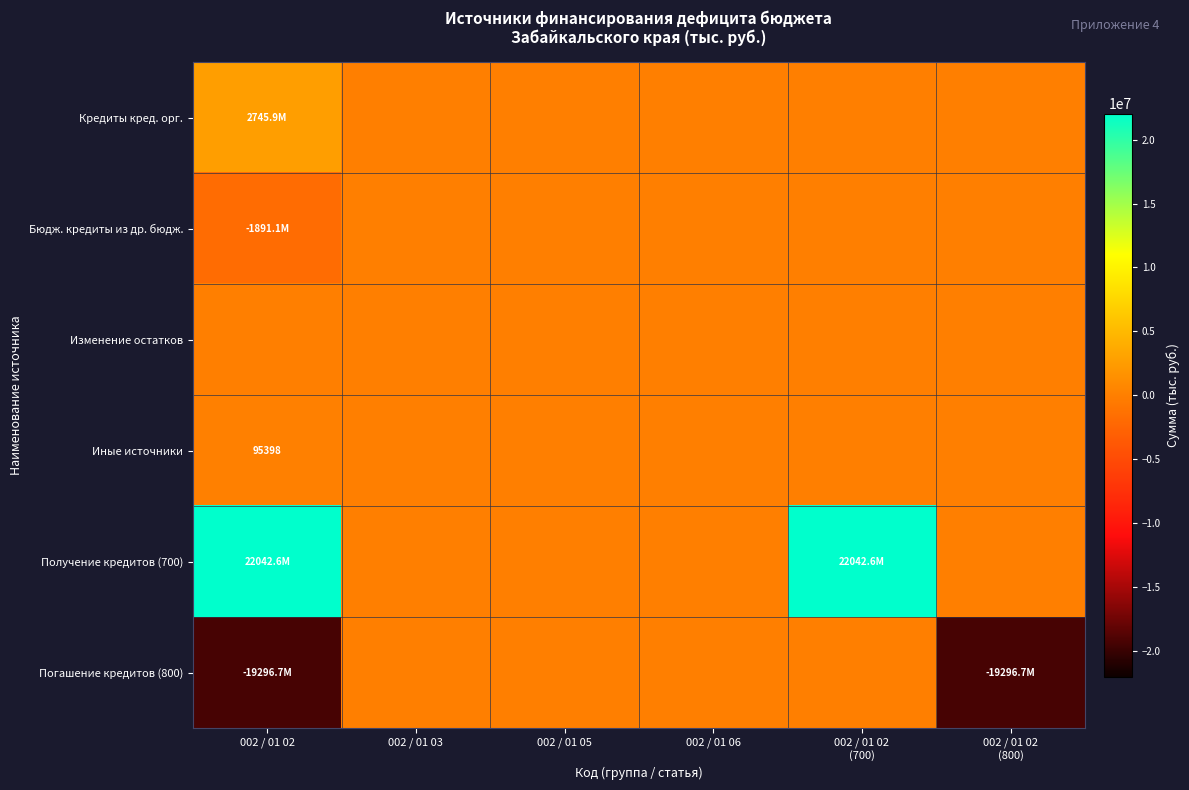

The Кредиты кред. орг. series shows 1287696.4 at 002 / 01 02 (700). True or false?

False